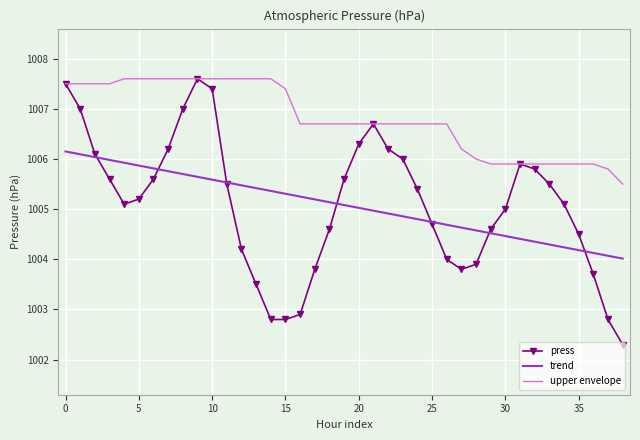

What is the greatest value displayed?

1007.6